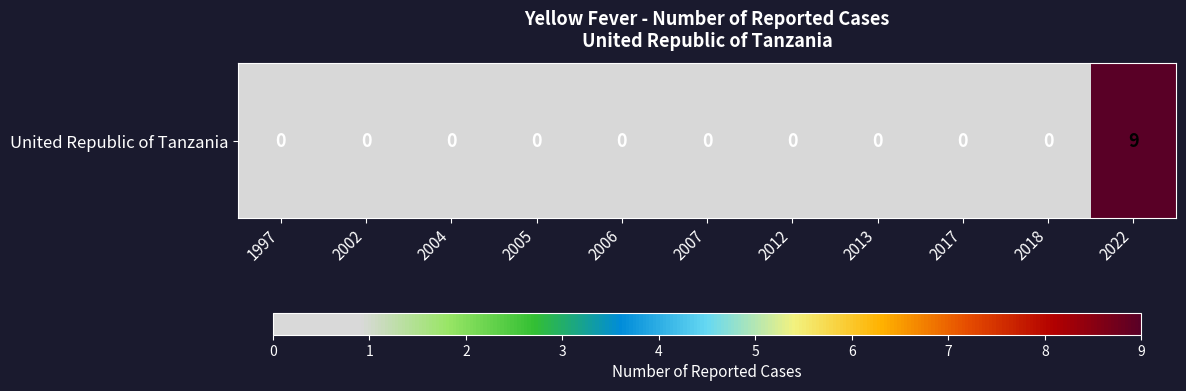

The value at 2006 is 0. True or false?

True